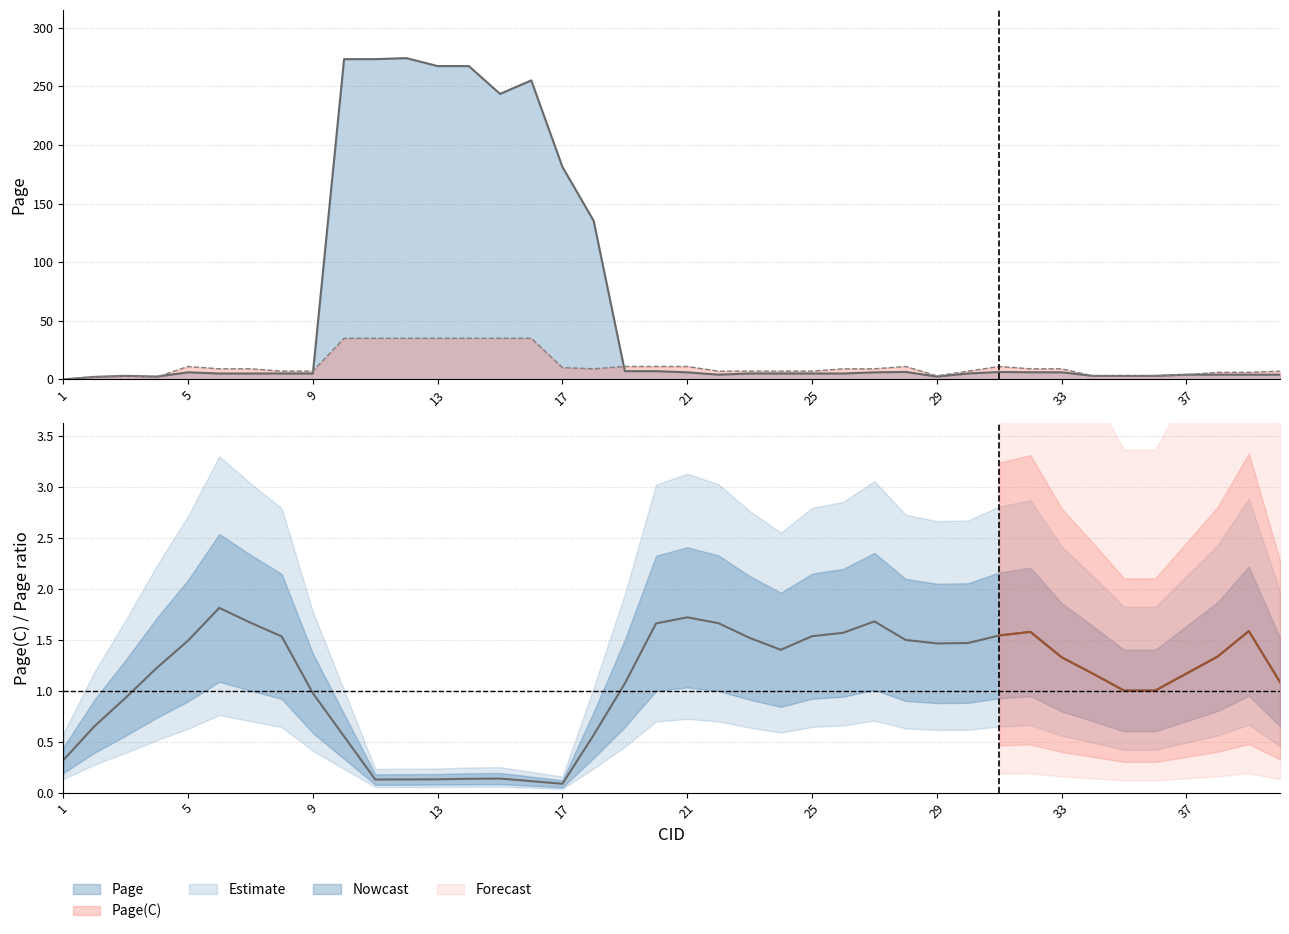

Count the number of categories in the chart.

40